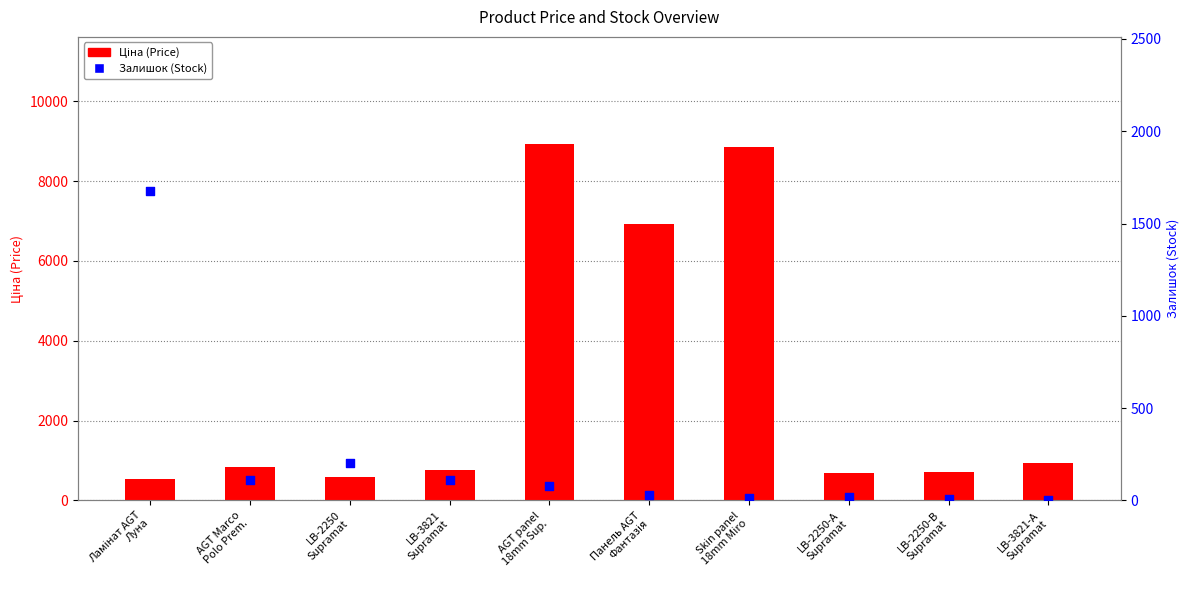

At how many categories does at least one series exceed 831?

6